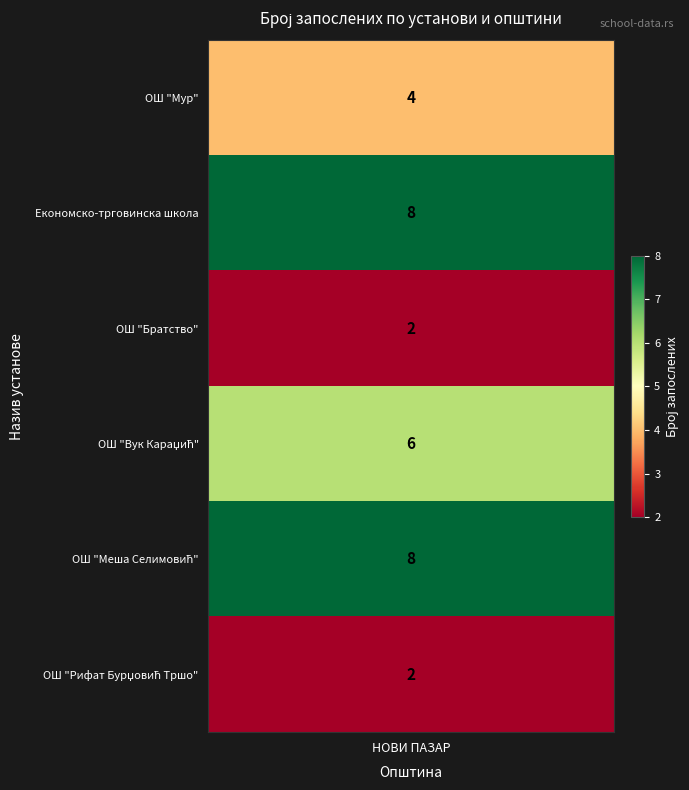

What is the minimum value shown in the chart?

2